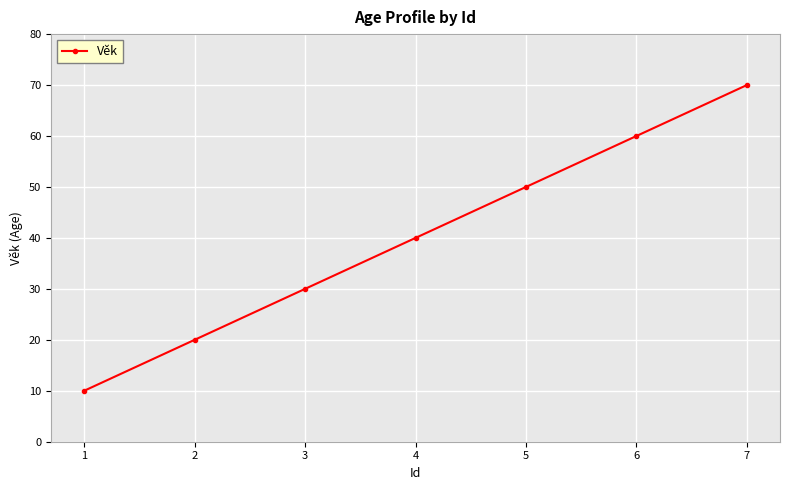

Does the chart have visible grid lines?

Yes